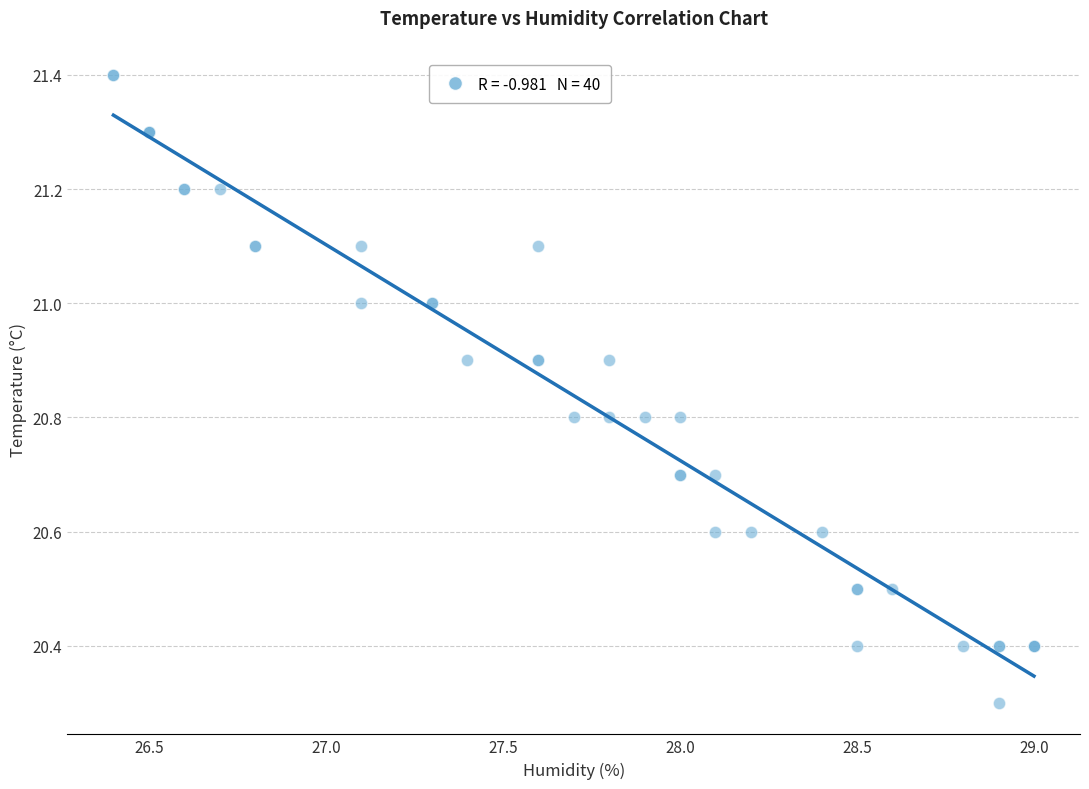

What Y value in the scatter plot is closest to 20?

20.3